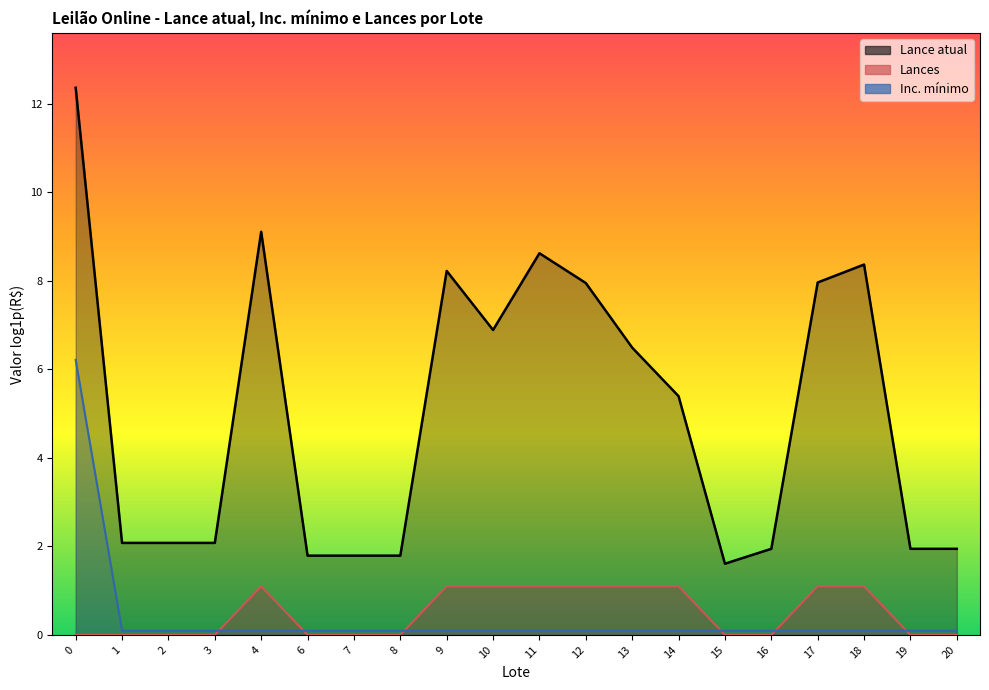

Is it true that Lances equals 0.0 at 20?

True